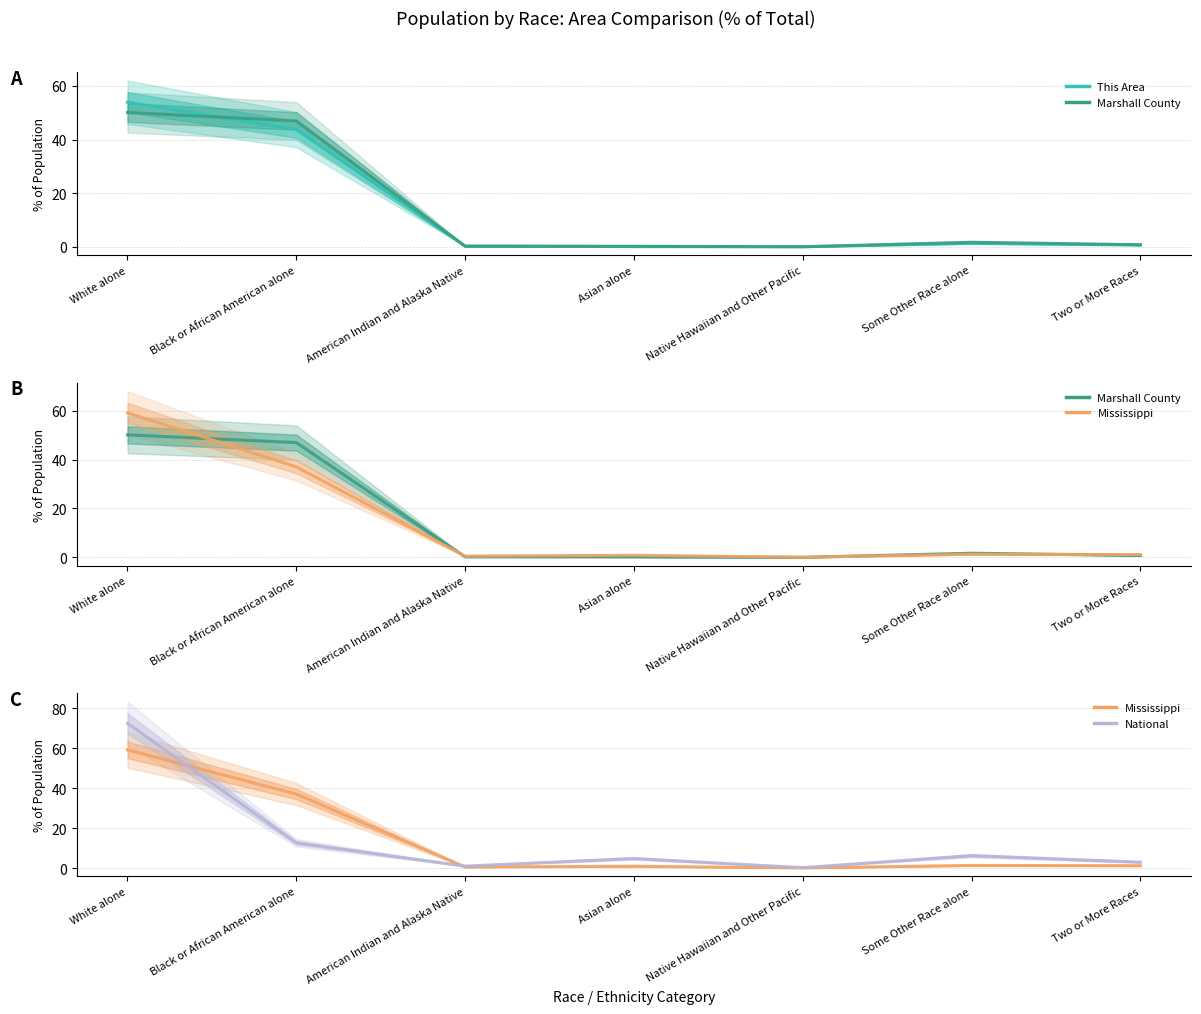

True or false: Marshall County has more than 2 points higher than both neighbors.

False